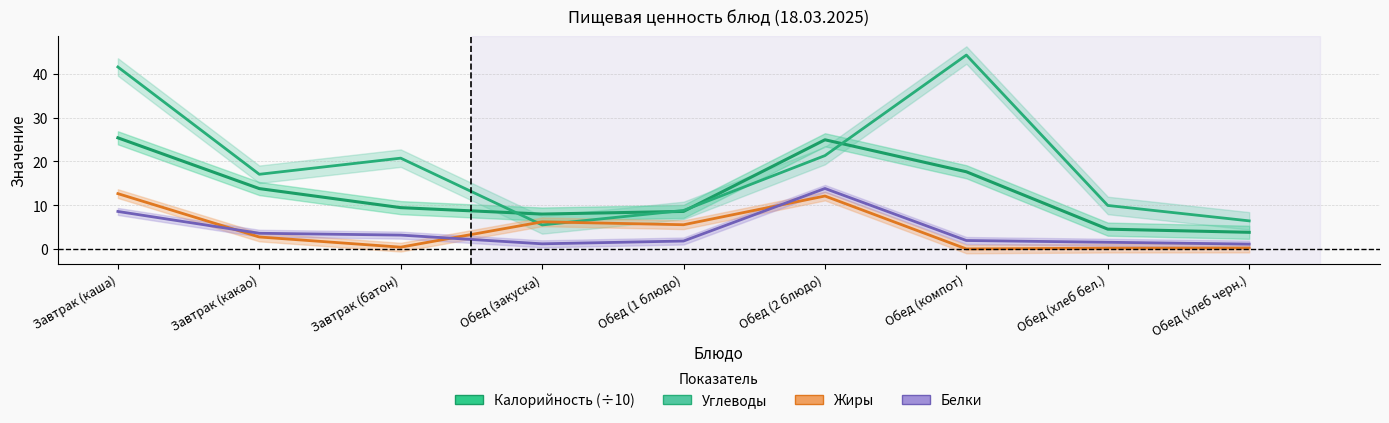

Rank the categories by Калорийность (÷10) value from lowest to highest.

Обед (хлеб черн.), Обед (хлеб бел.), Обед (закуска), Обед (1 блюдо), Завтрак (батон), Завтрак (какао), Обед (компот), Обед (2 блюдо), Завтрак (каша)